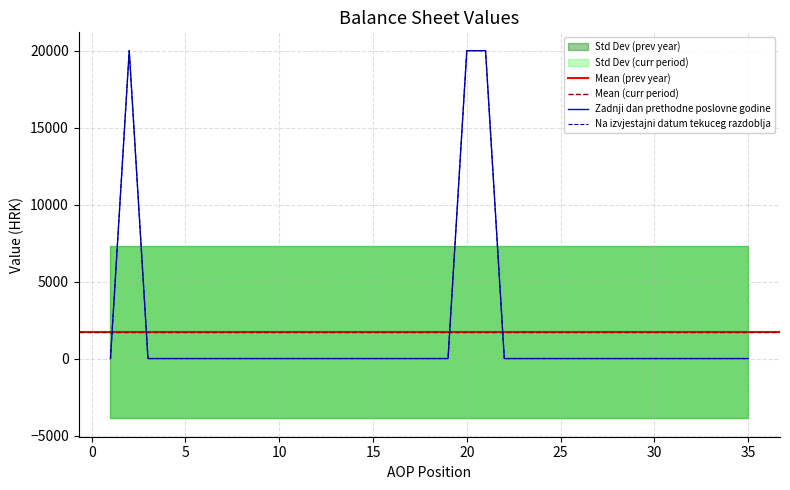

How many lines are shown in the chart?

2